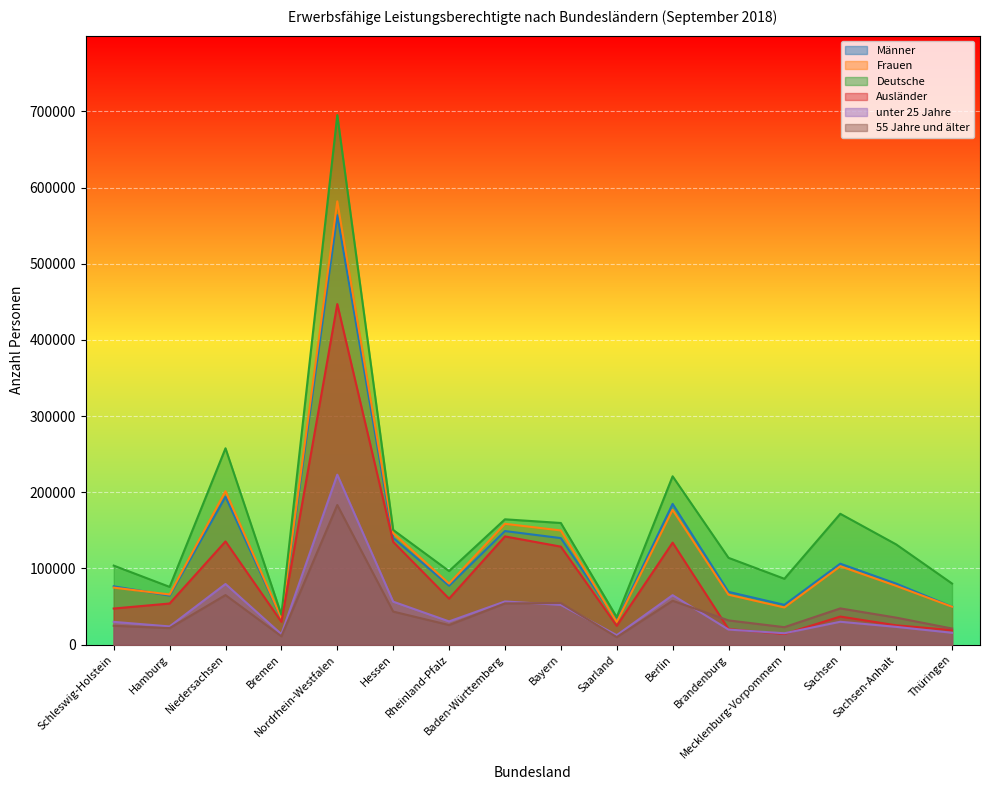

The value of Deutsche at Sachsen-Anhalt is 131575. True or false?

True